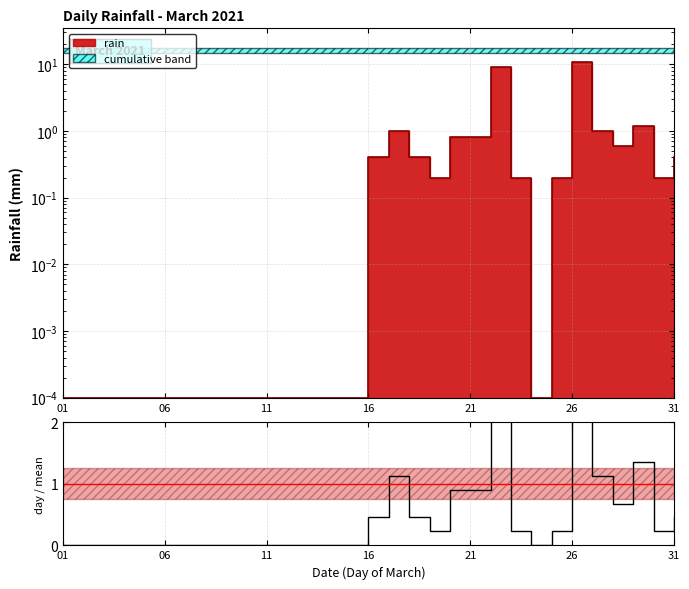

Count the number of data series in this chart.

1